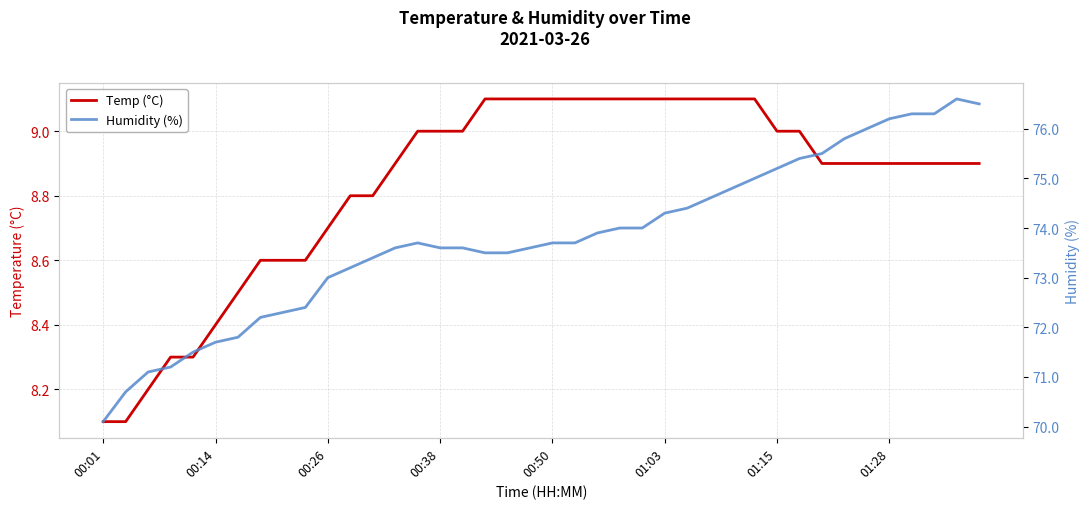

What is the value of the Temp (°C) point at the 30th from the left?

9.1